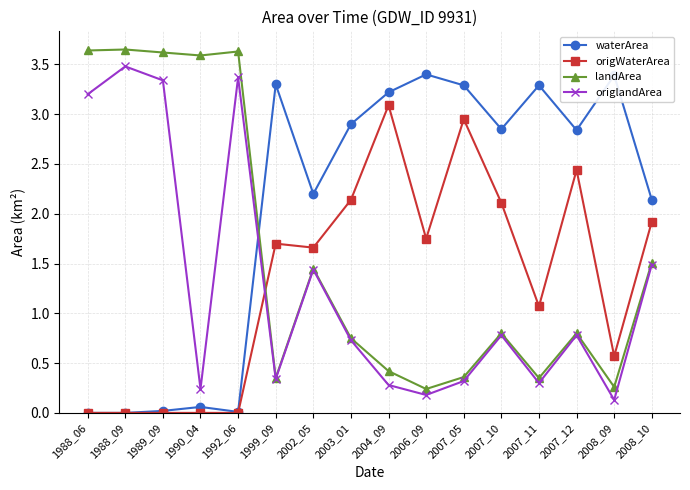

After their last crossing, which series has the higher values: landArea or origWaterArea?

origWaterArea